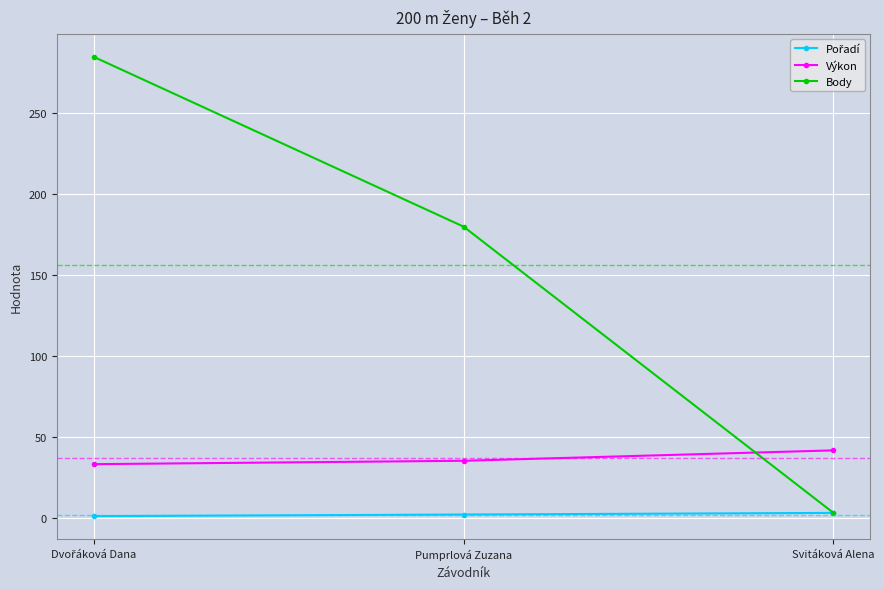

What is the value of the Body point at the 3rd from the left?

3.0